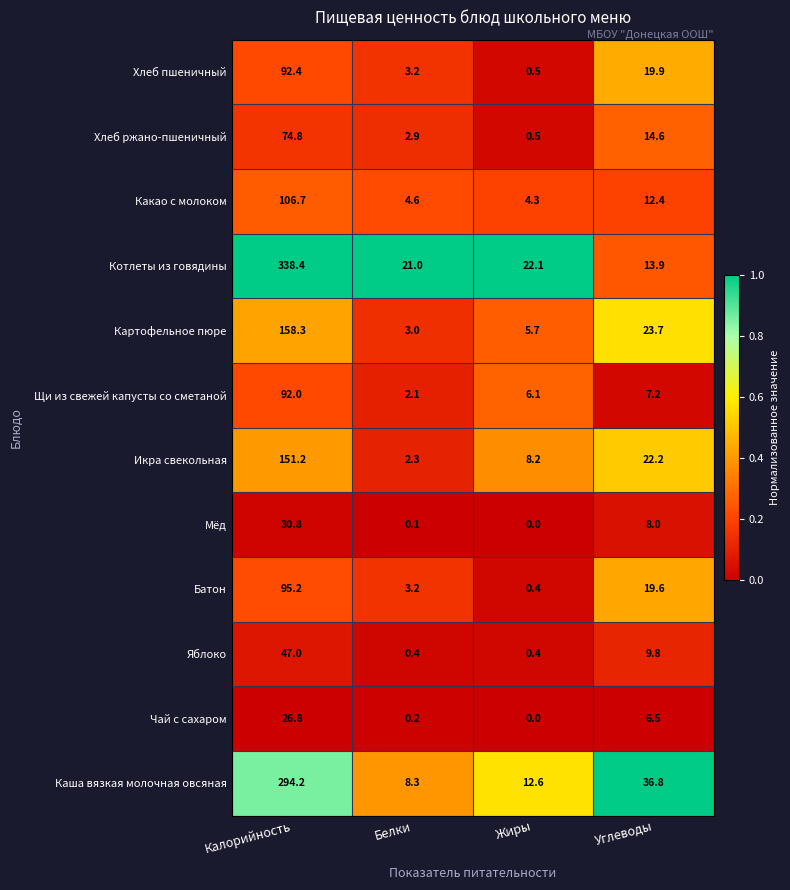

At which category is the sum across all series the highest?

Калорийность